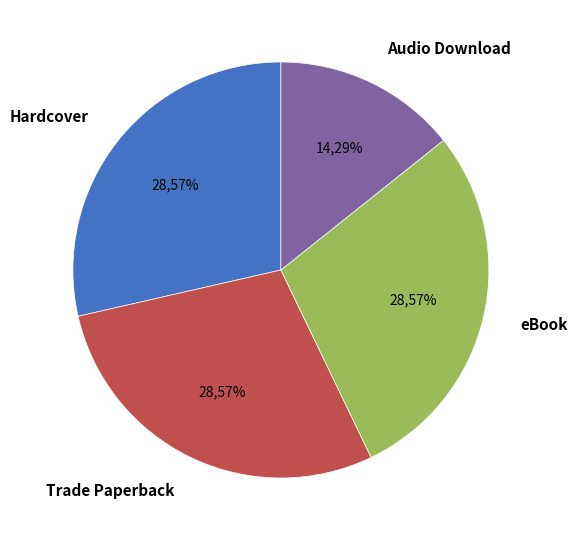

To the nearest percent, what is the average slice percentage?

25%